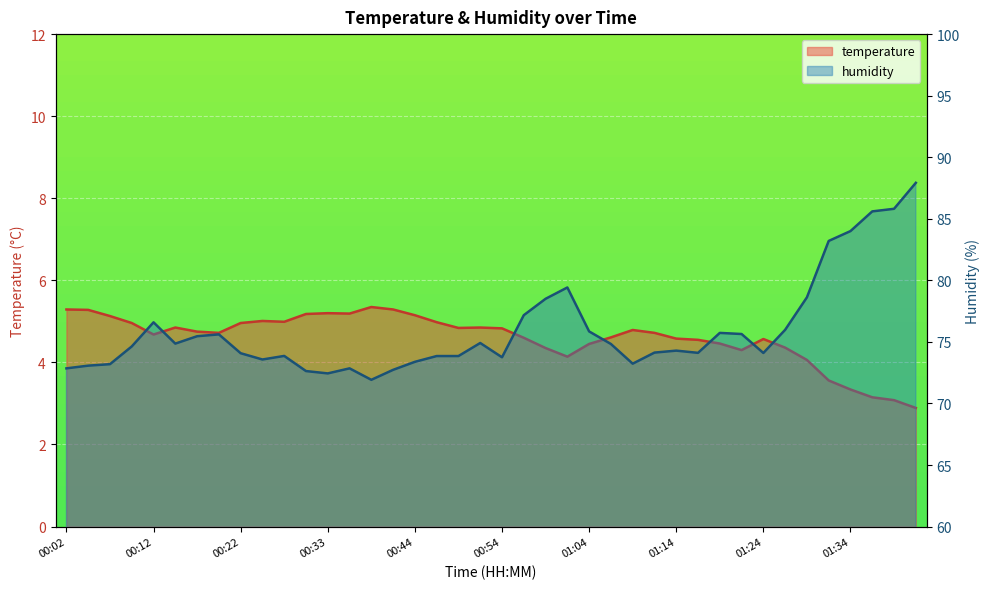

Between 00:04 and 01:41, which series saw the biggest shift?

humidity